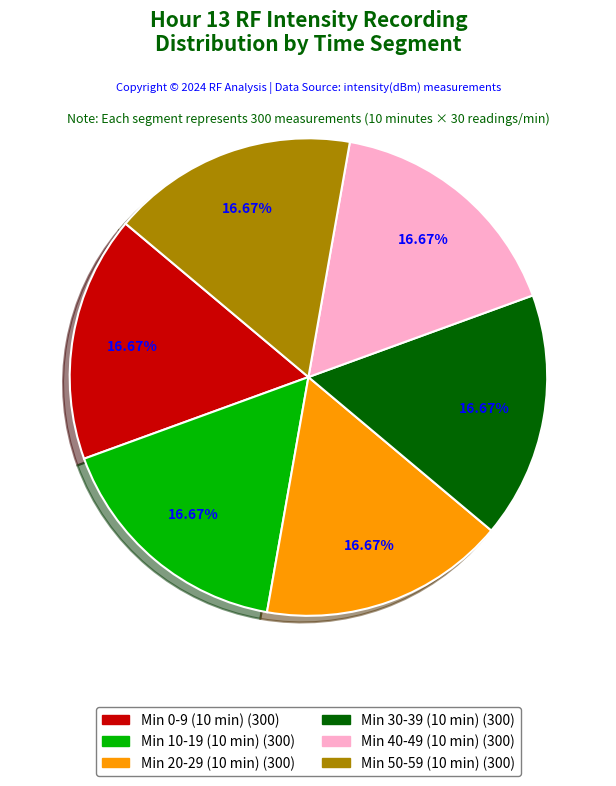

Does any single category account for the majority?

No